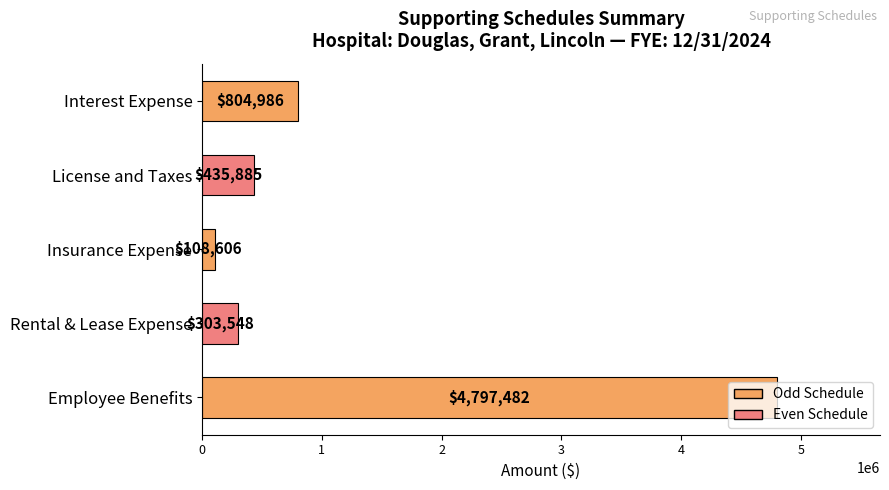

True or false: the data shows 108606 at Insurance Expense.

True